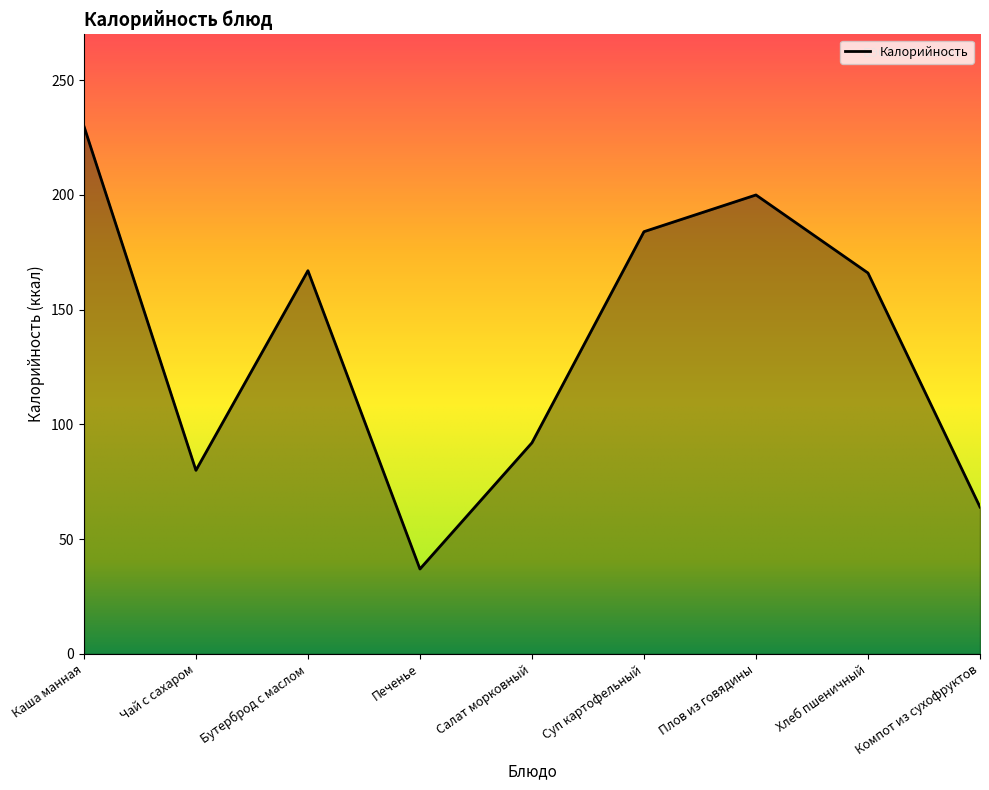

True or false: the data shows 80 at Чай с сахаром.

True